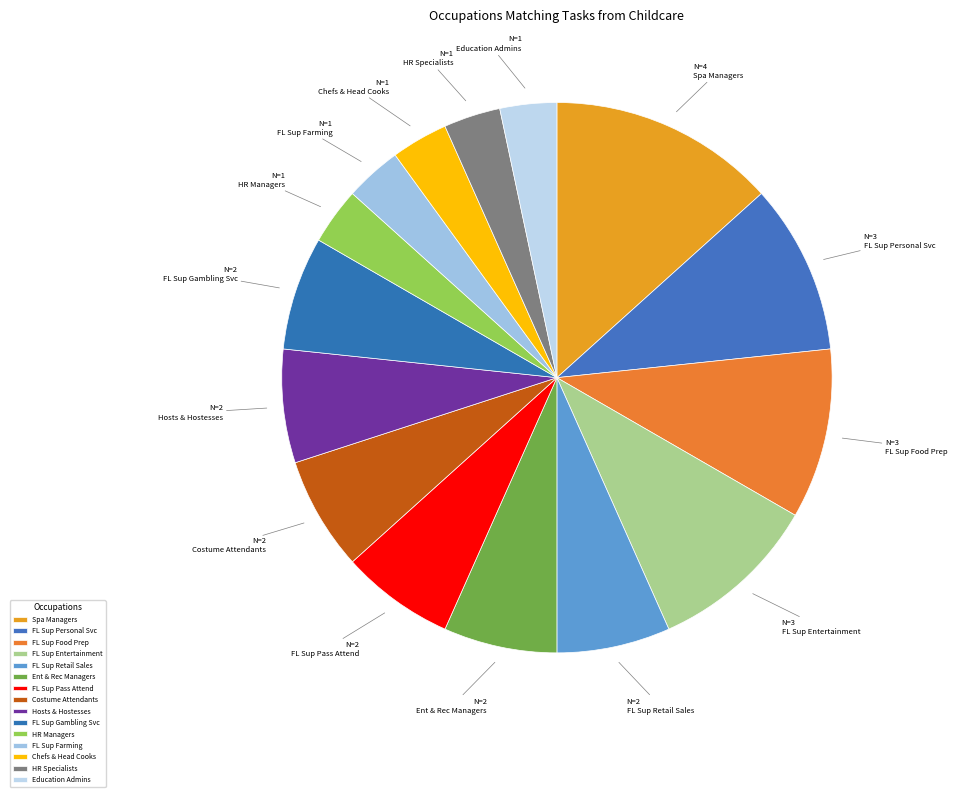

The Spa Managers slice represents 13% of the pie. True or false?

True